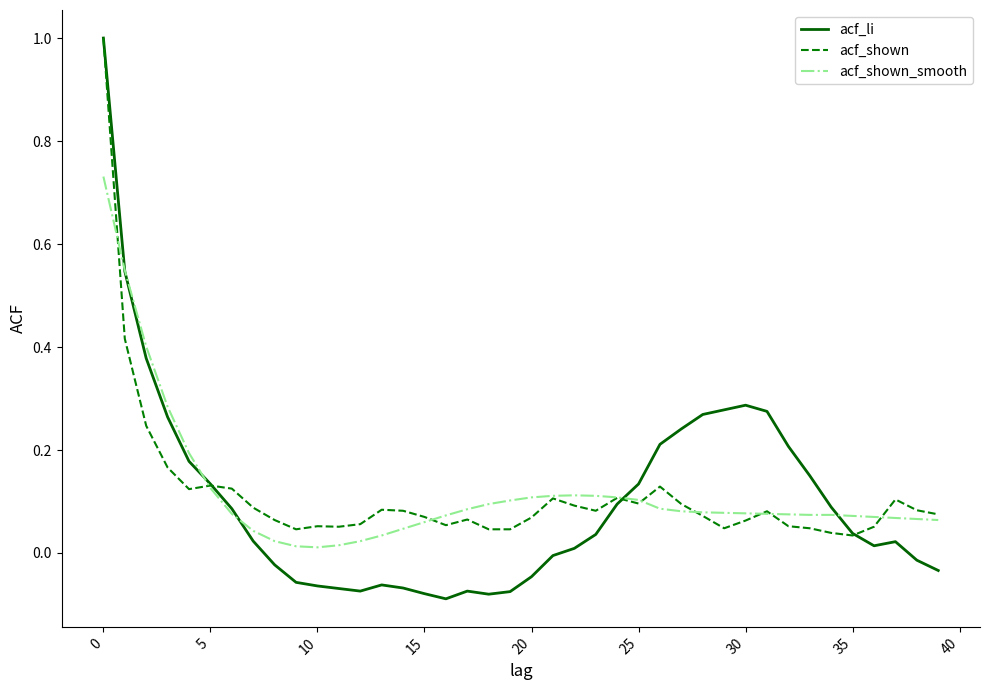

Which series has the largest range (max minus min)?

acf_li